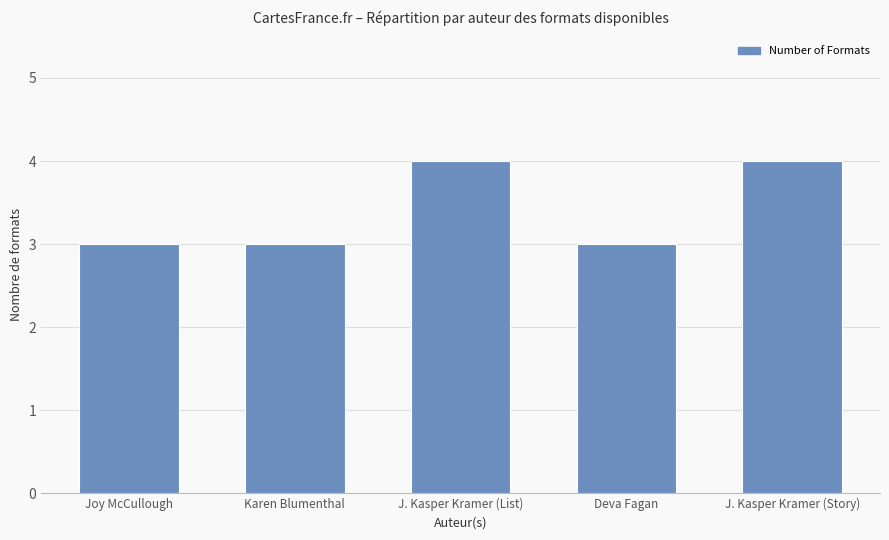

True or false: the data shows 3 at Joy McCullough.

True